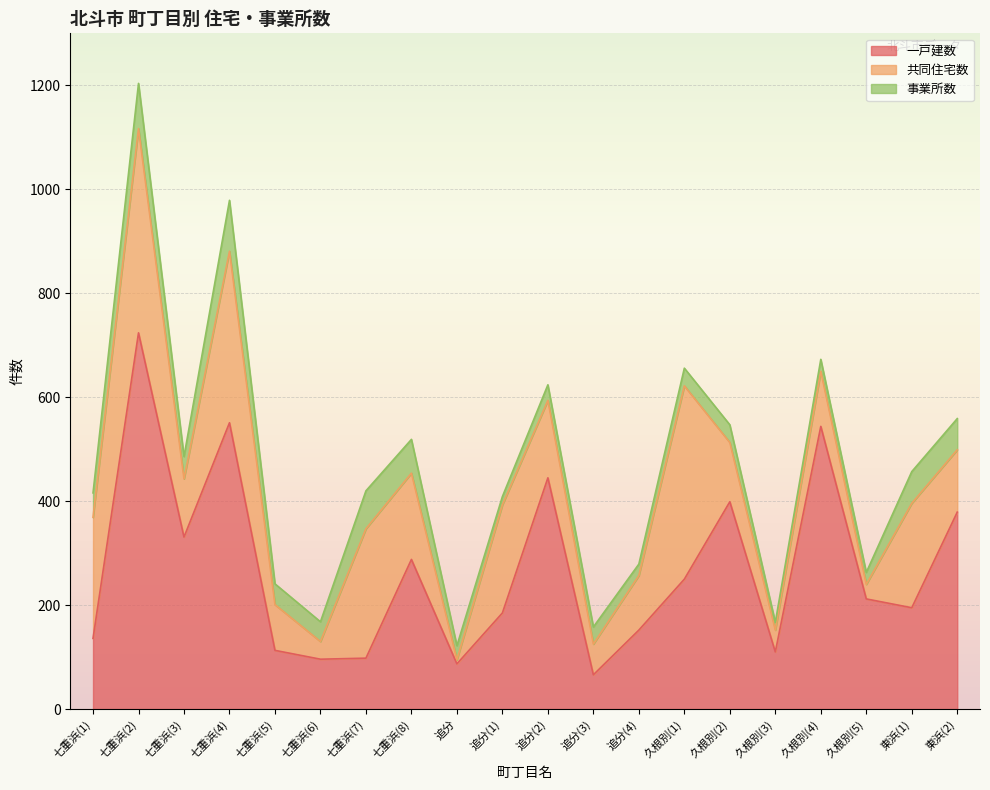

List the series in order of their overall mean, highest first.

一戸建数, 共同住宅数, 事業所数